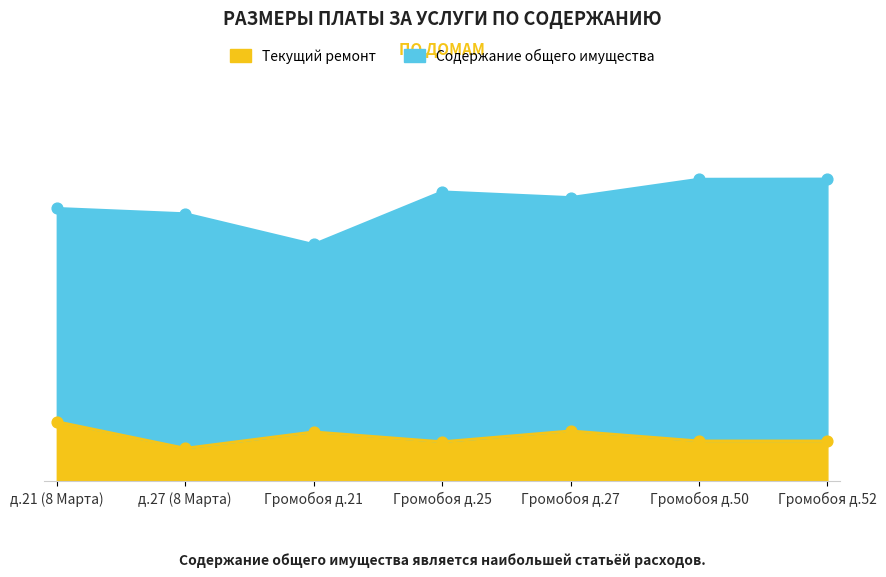

At which category is the sum across all series the highest?

Громобоя д.52